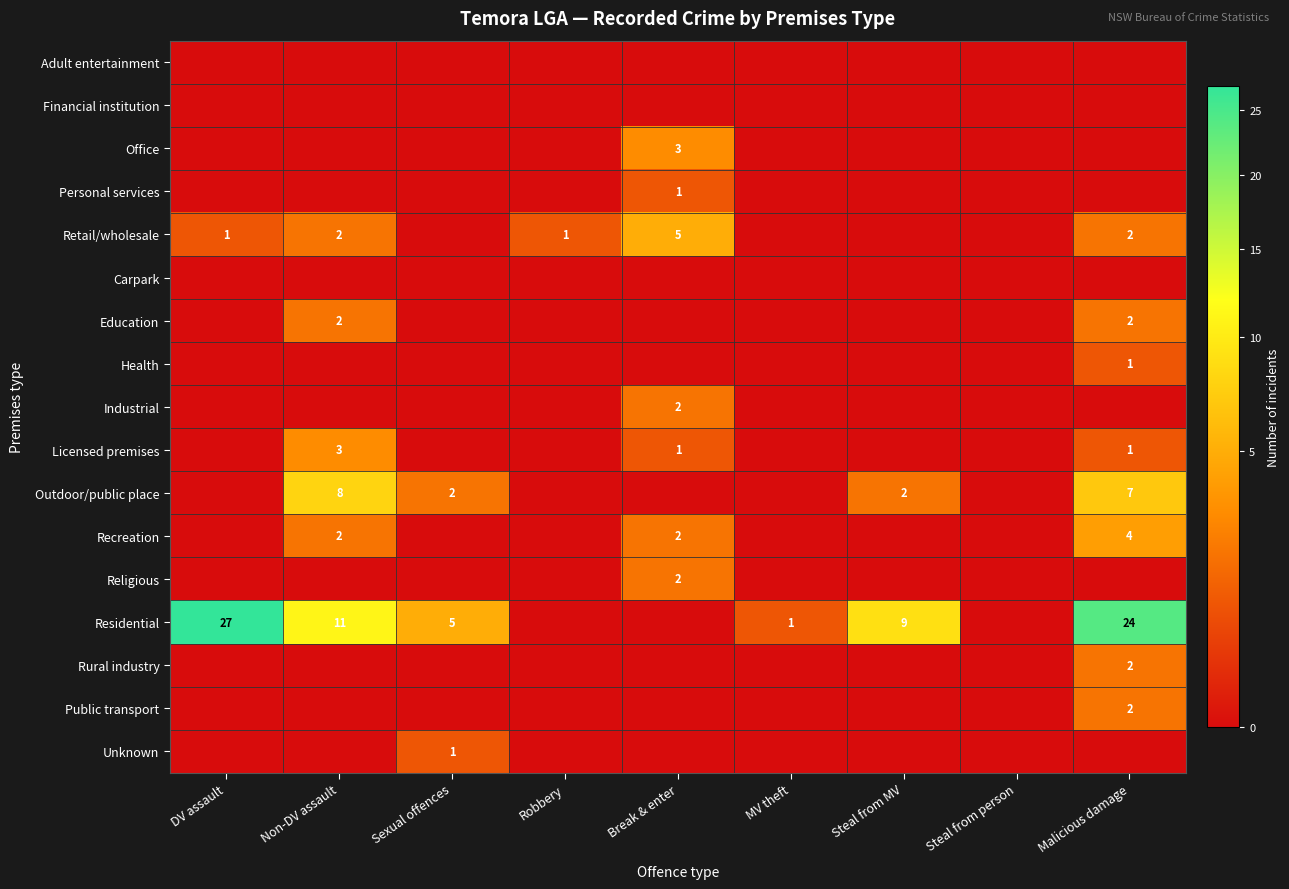

True or false: Outdoor/public place has a value of -4 at MV theft.

False